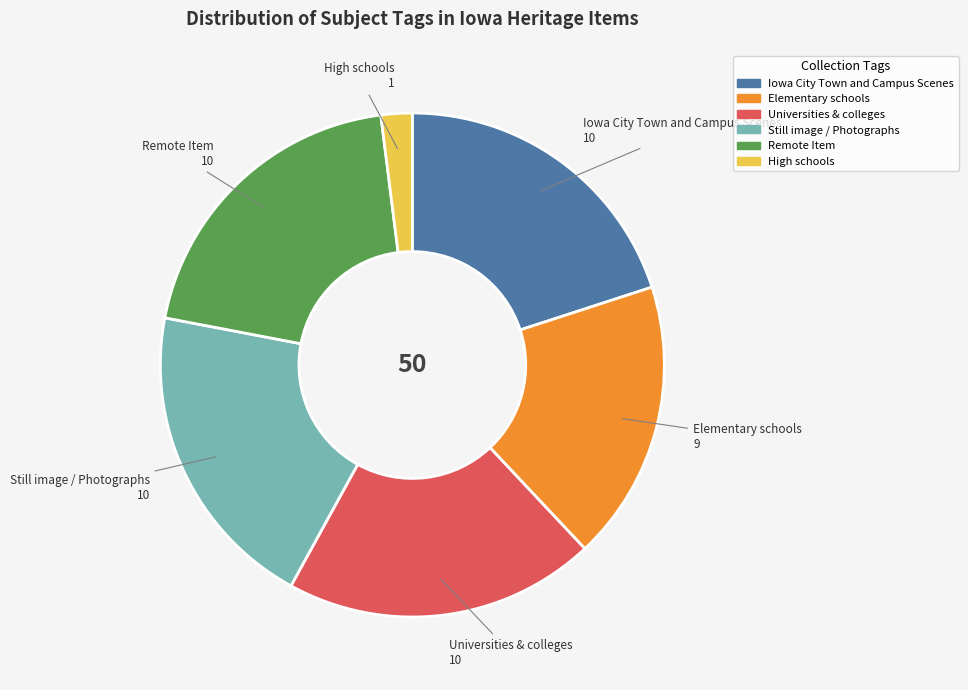

Which has a higher value, Iowa City Town and Campus Scenes or High schools?

Iowa City Town and Campus Scenes